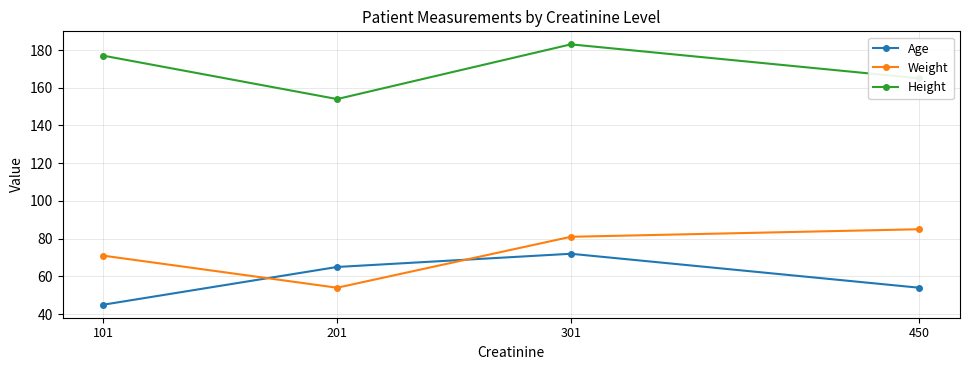

Is the value of Height at 101 greater than the value of Weight at 301?

Yes